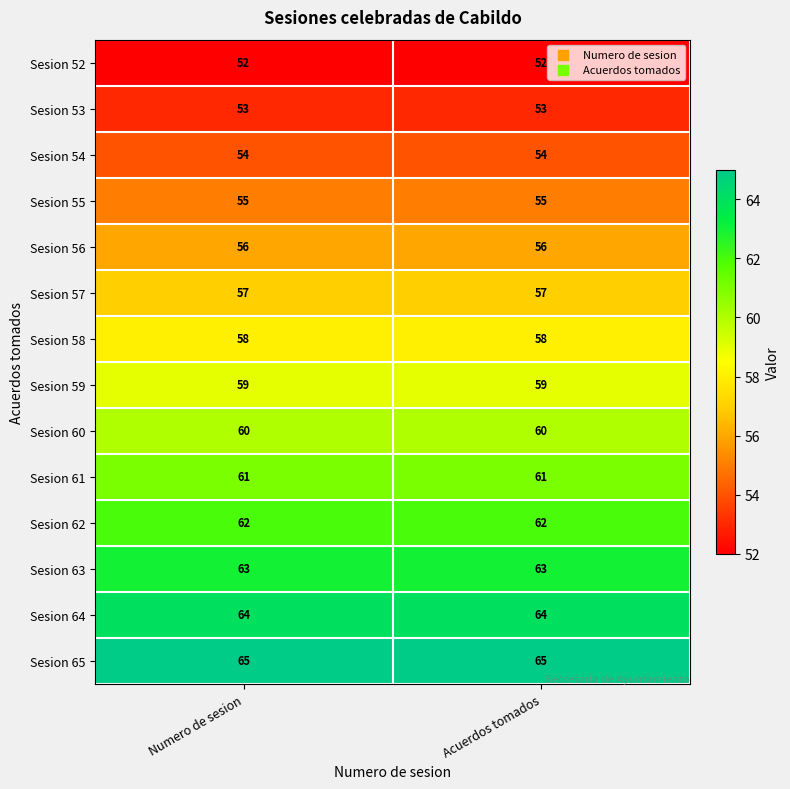

The value of Sesion 62 at Numero de sesion is 62. True or false?

True